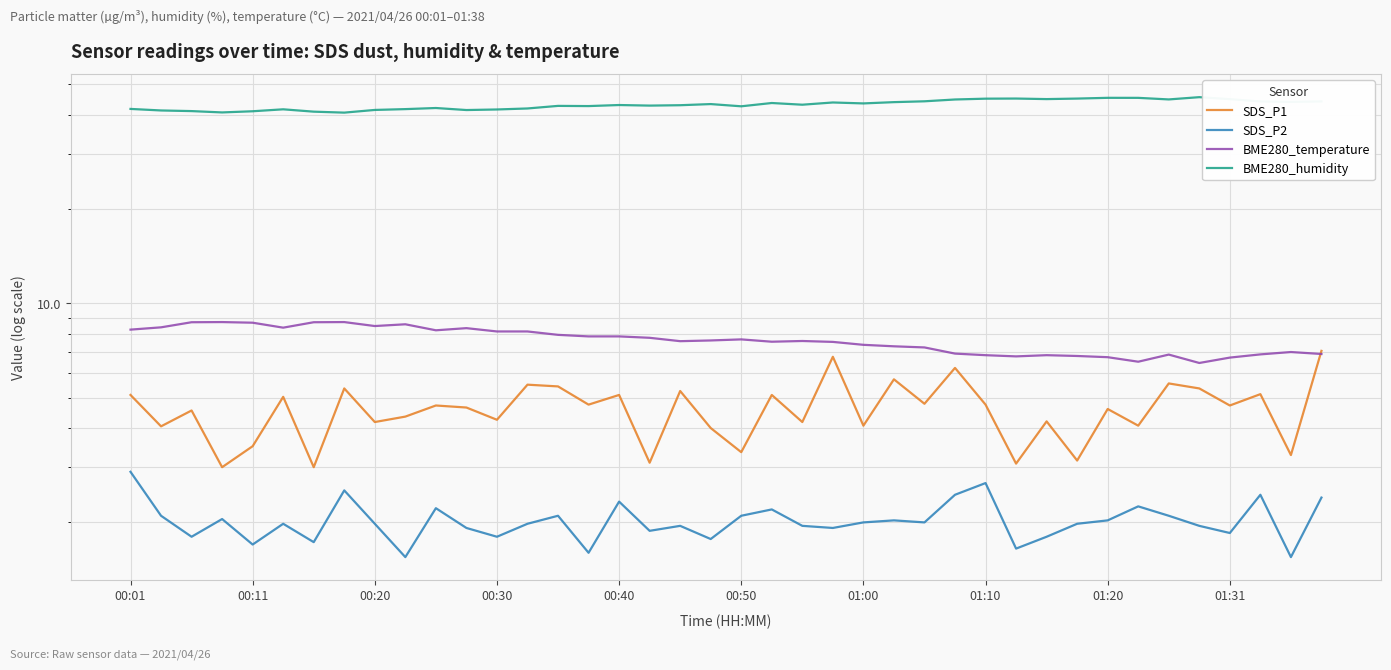

List the series in order of their peak value, lowest first.

SDS_P2, SDS_P1, BME280_temperature, BME280_humidity